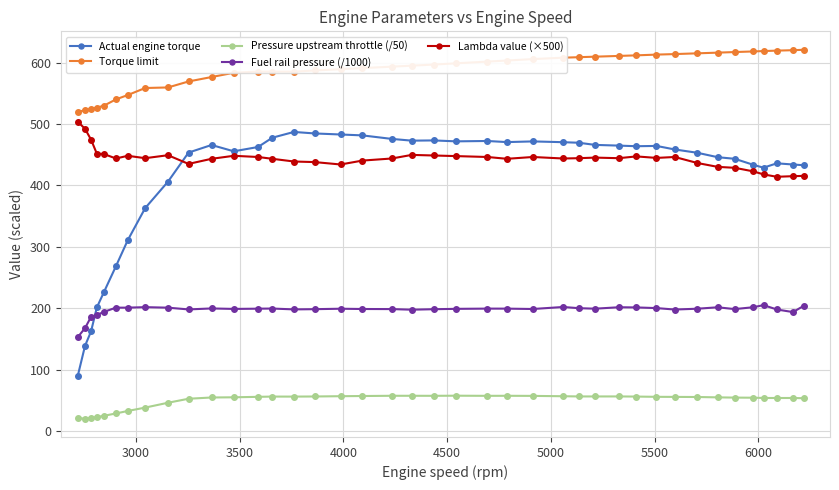

What is the difference between the maximum and second lowest values in the Actual engine torque series?

348.4